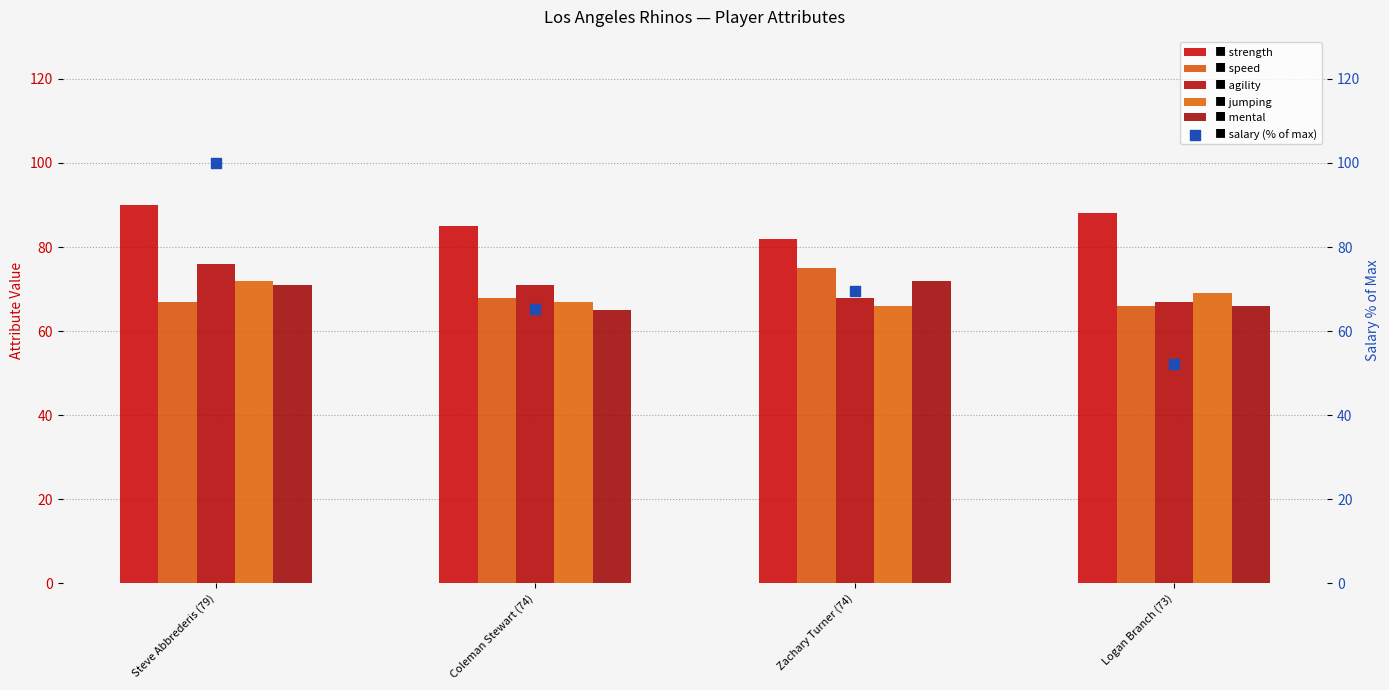

Which series contains the lowest Y value?

salary (% of max)